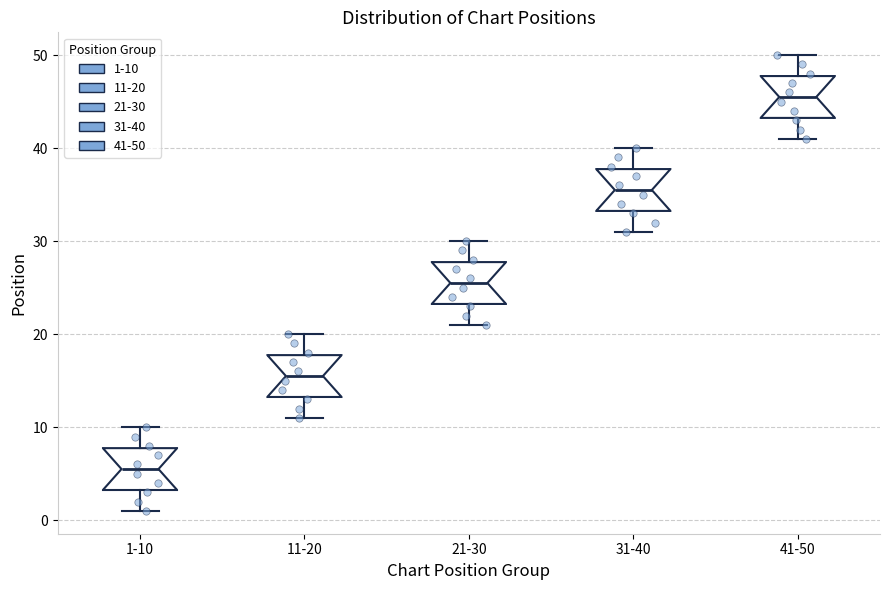

Reading left to right, transcribe this box plot: for each box, give where its median line is, the range the box spans, and where its two whiskers end, as read against the y-axis. The values are not printed on the chart, so give them approximately, as read against the axis.

1-10: median 6, box 3 to 8, whiskers 1 to 10
11-20: median 16, box 13 to 18, whiskers 11 to 20
21-30: median 26, box 23 to 28, whiskers 21 to 30
31-40: median 36, box 33 to 38, whiskers 31 to 40
41-50: median 46, box 43 to 48, whiskers 41 to 50